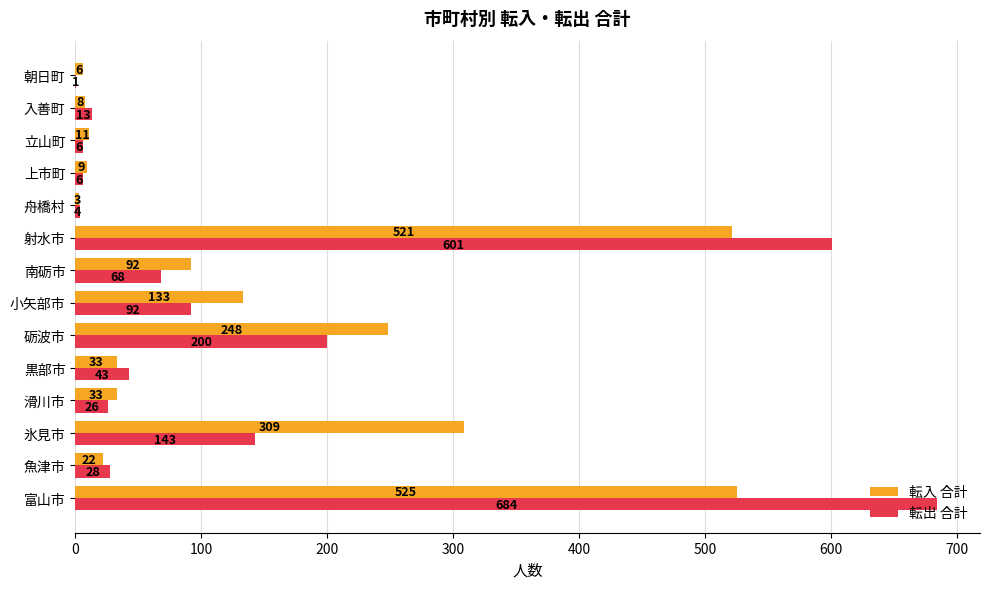

The value of 転出 合計 at 黒部市 is 43. True or false?

True